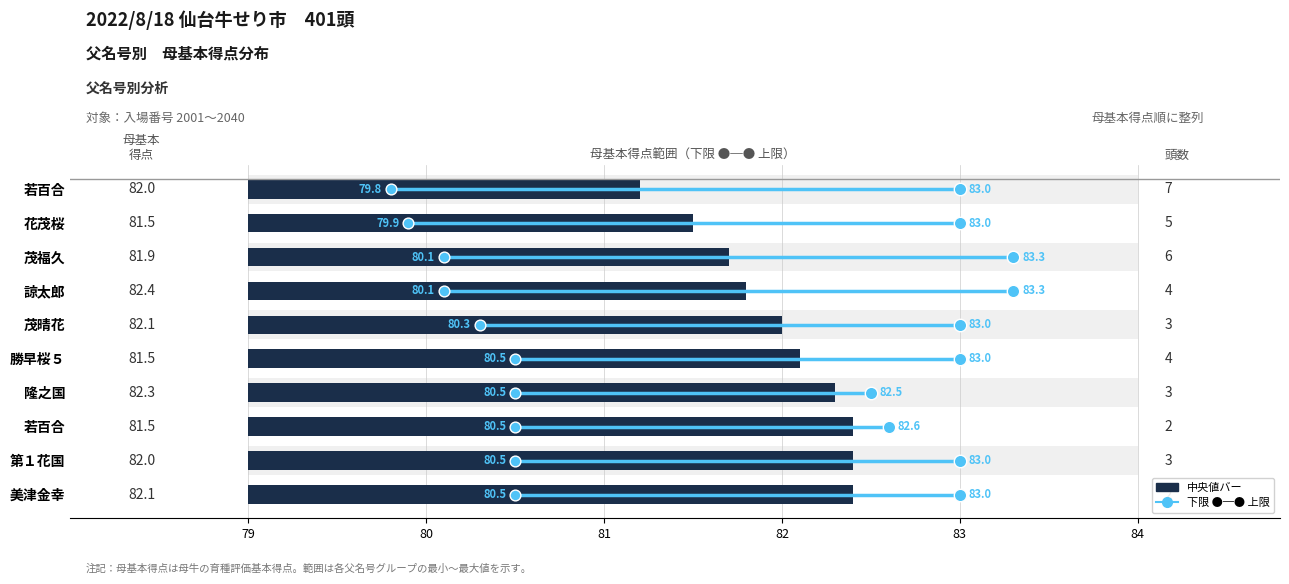

Is the value of 上限 at 7 greater than the value of 母基本得点（中央） at 8?

Yes